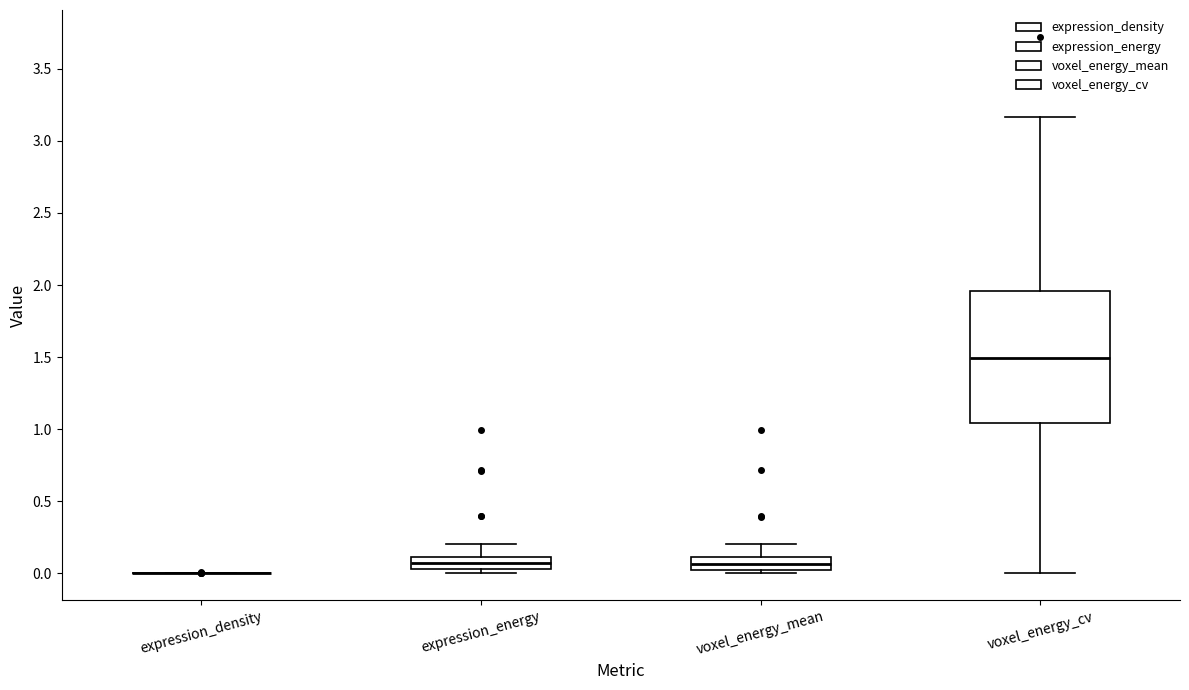

Reading left to right, transcribe this box plot: for each box, give where its median line is, the range the box spans, and where its two whiskers end, as read against the y-axis. The values are not printed on the chart, so give them approximately, as read against the axis.

expression_density: box collapsed to a line at 0.00, whiskers 0.00 to 0.00
expression_energy: median 0.05 (inside the box), box 0.05 to 0.10, whiskers 0.00 to 0.20
voxel_energy_mean: median 0.05, box 0.00 to 0.10, whiskers 0.00 (just below the box's lower edge) to 0.20
voxel_energy_cv: median 1.50, box 1.05 to 1.95, whiskers 0.00 to 3.15